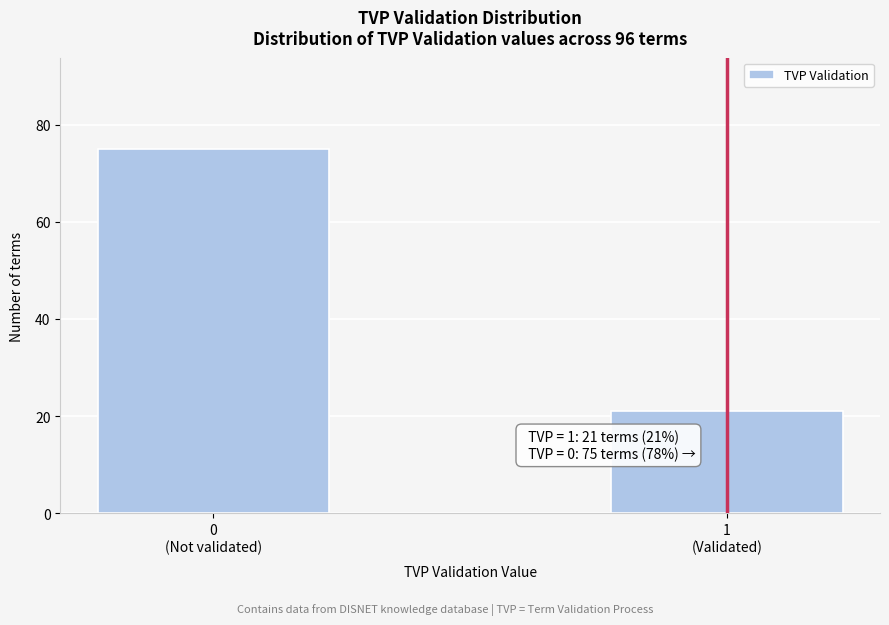

Reading right to left, list all the values displayed in this chart.

21	75